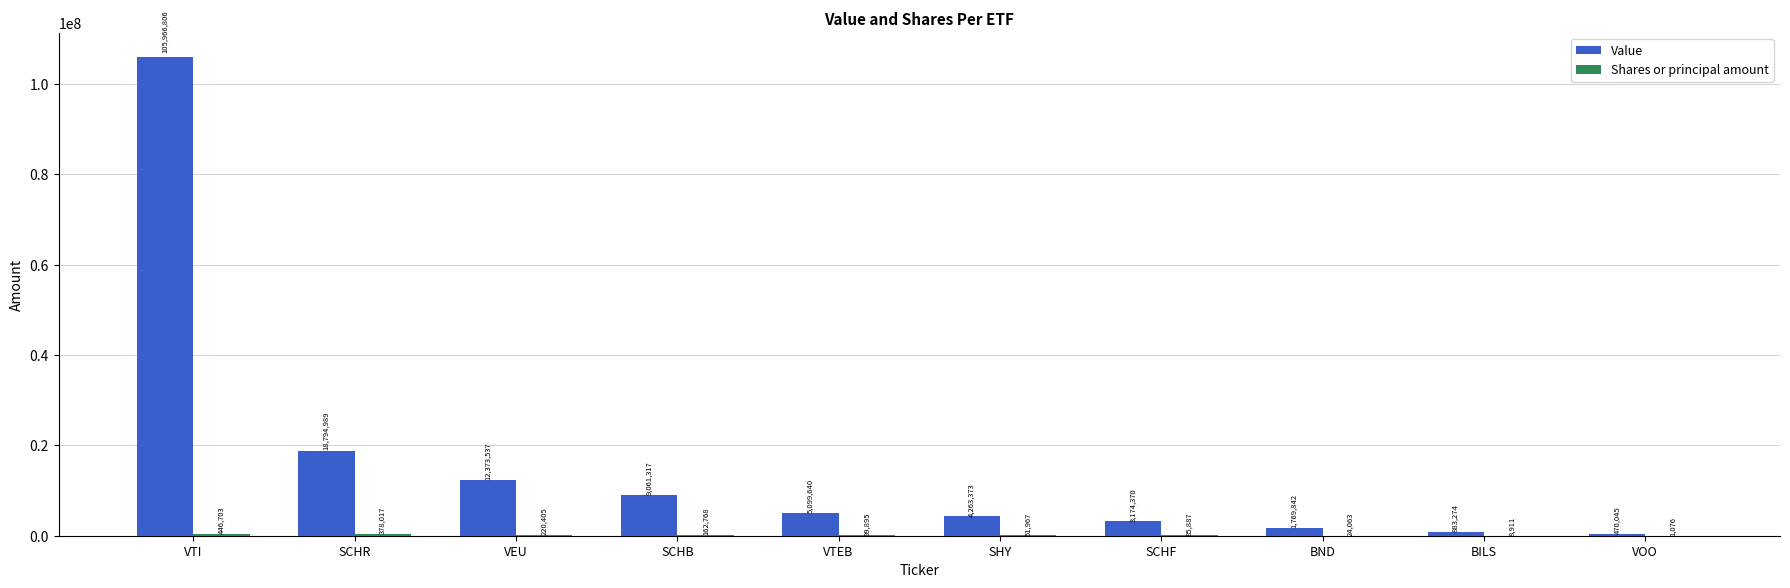

Which category has the highest value across all series?

VTI